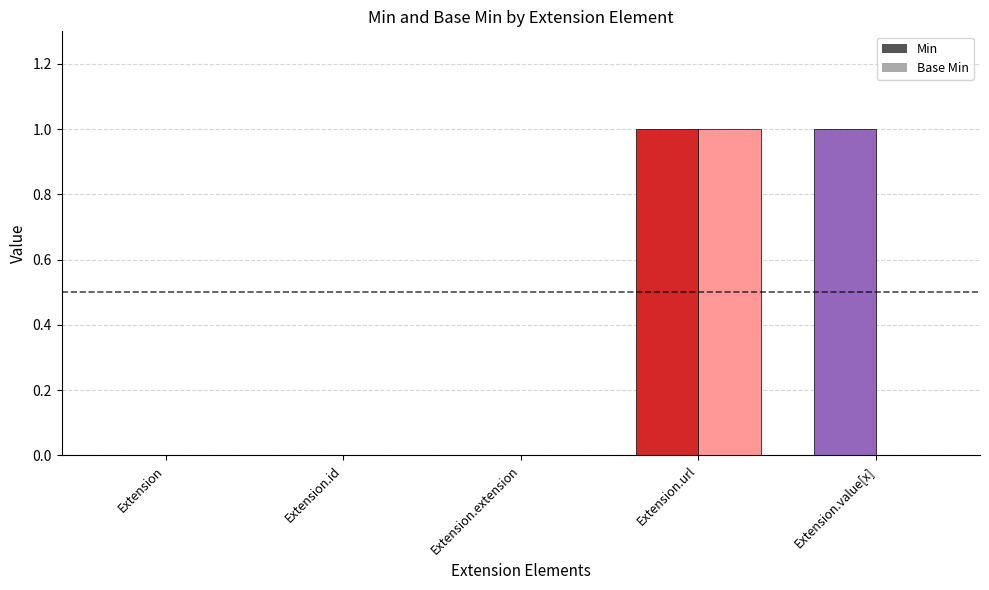

Rank the series by their maximum value, from highest to lowest.

Min, Base Min